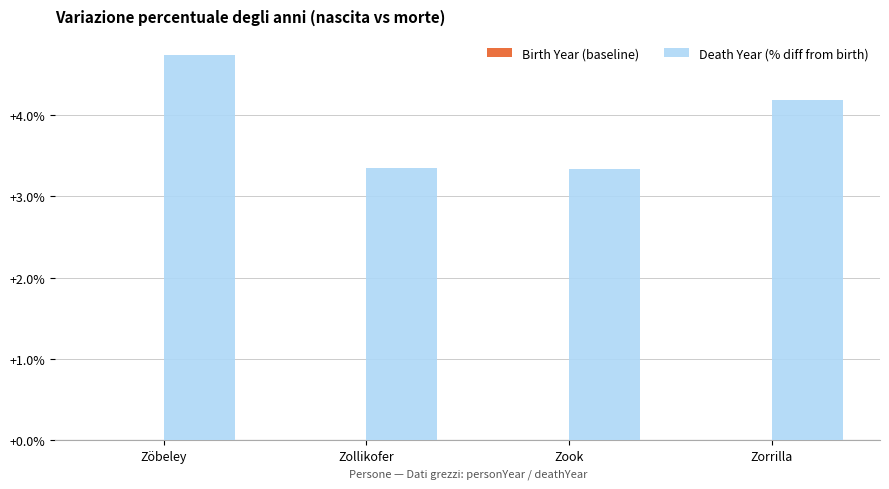

Approximately how many times larger is the value at Zorrilla compared to Zook?

1.3